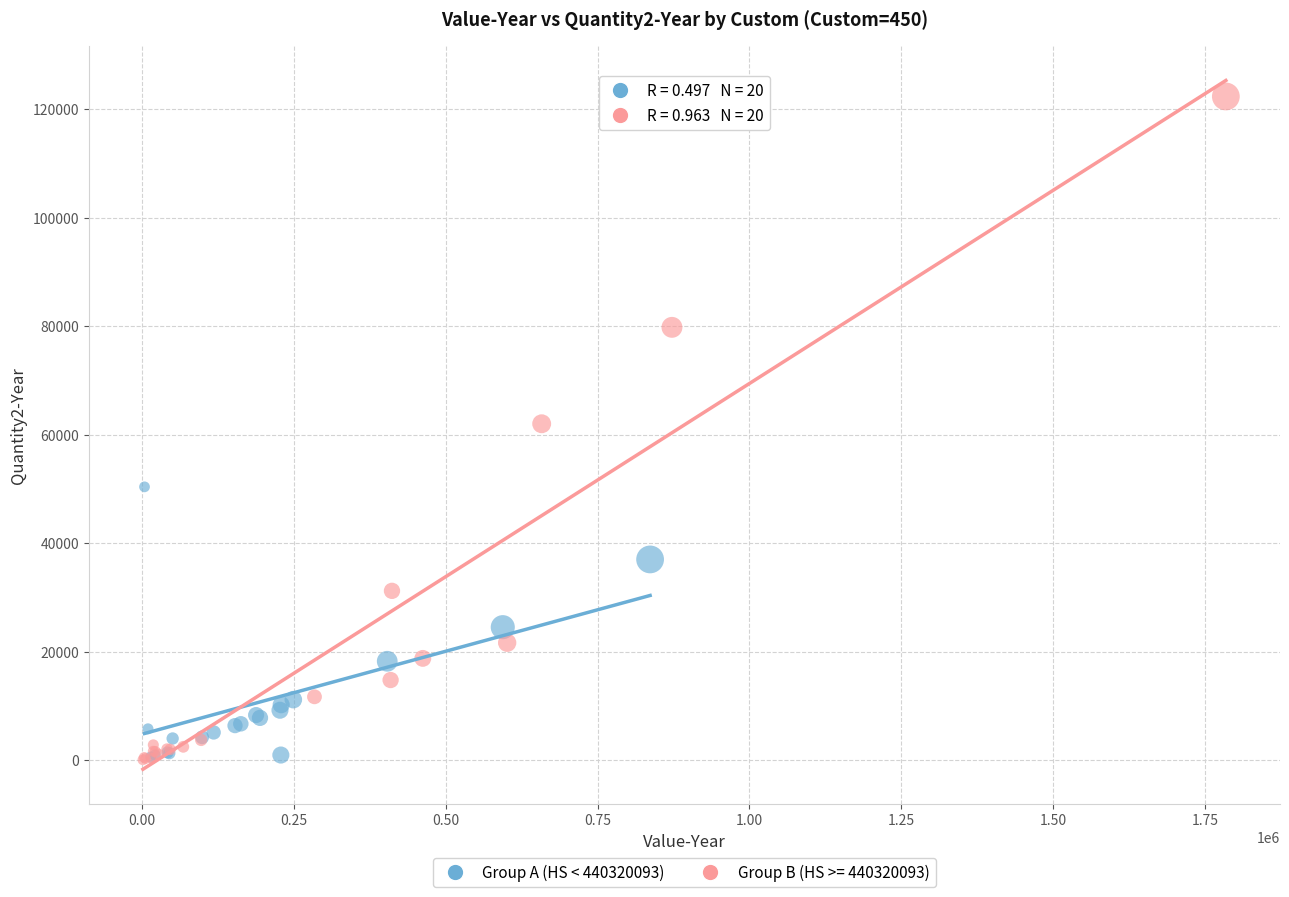

Which series contains the highest Y value?

Group B (HS >= 440320093)